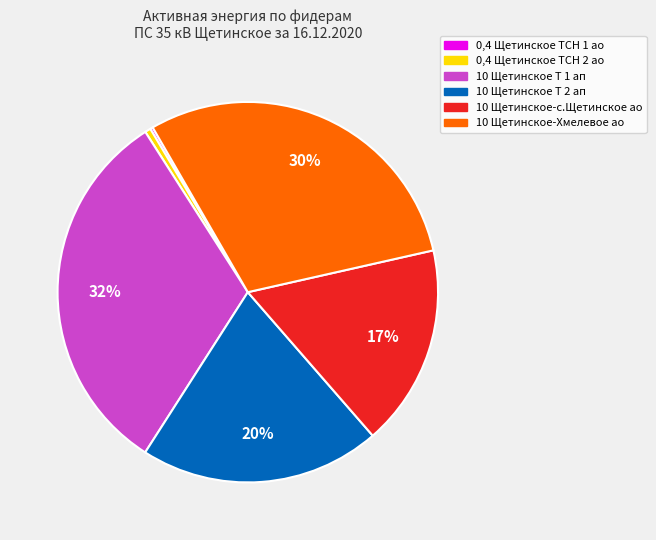

Is there a majority slice in this chart?

No